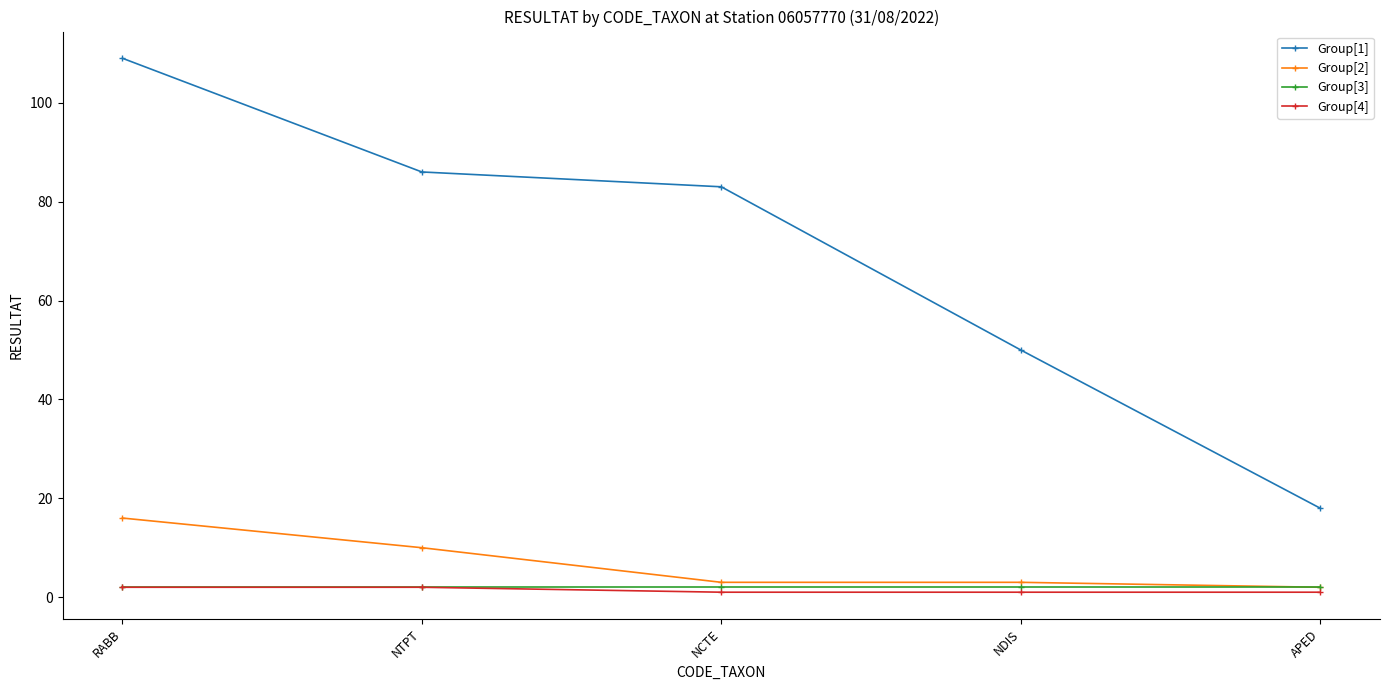

Does the chart display data point markers on the line(s)?

Yes